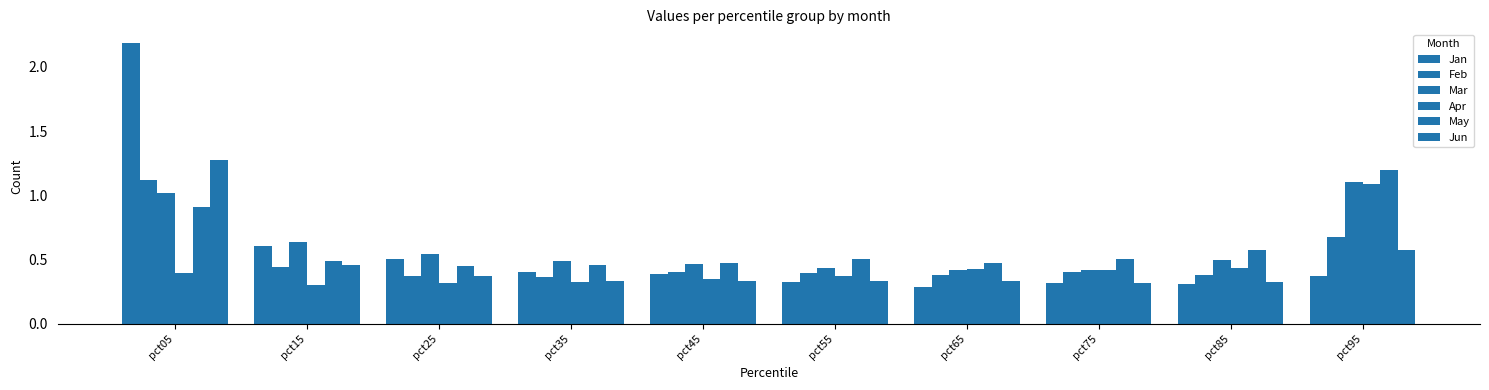

Is the value of Jan at pct75 greater than the value of Feb at pct75?

No